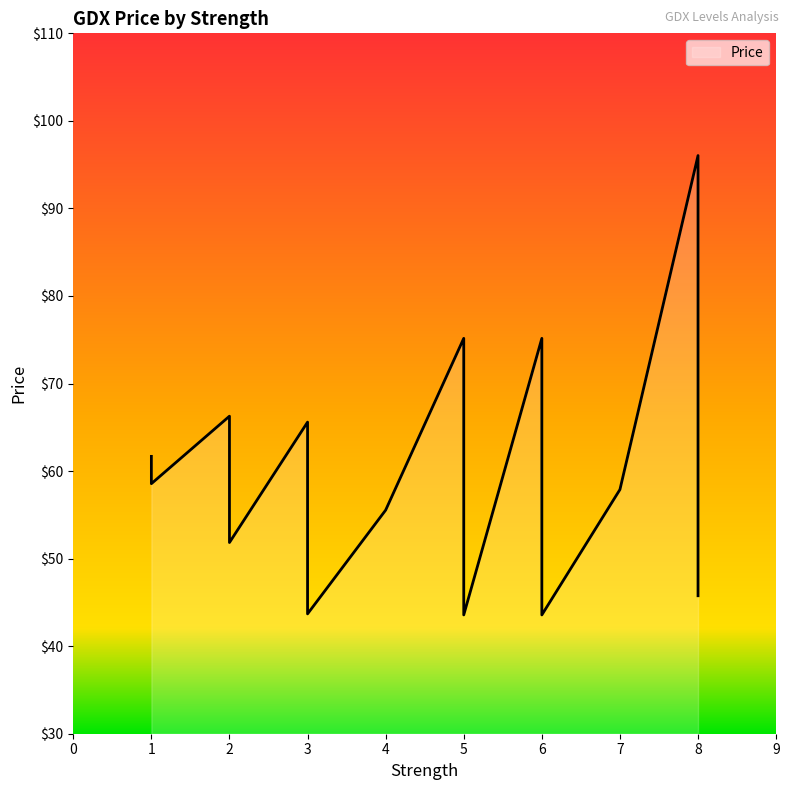

How many data points does each series have?

40